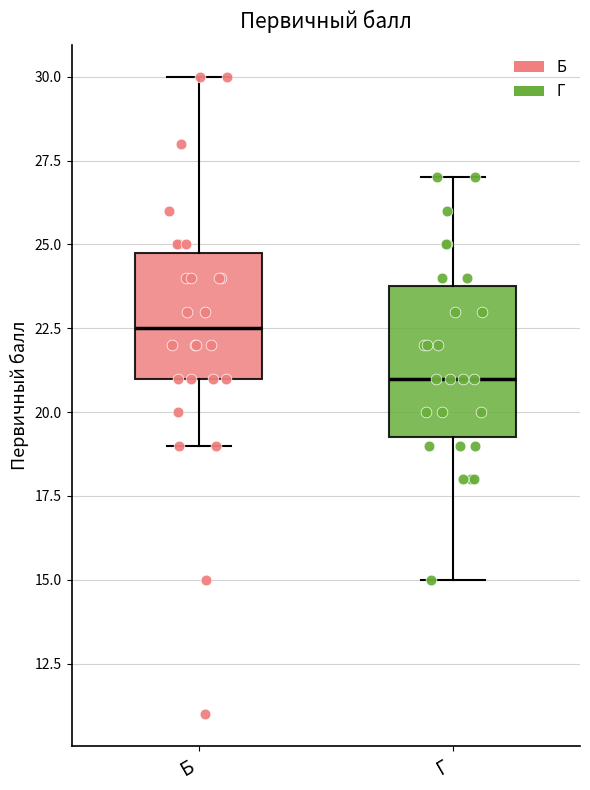

Which box is the tallest, from its lower edge to its upper edge?

Г